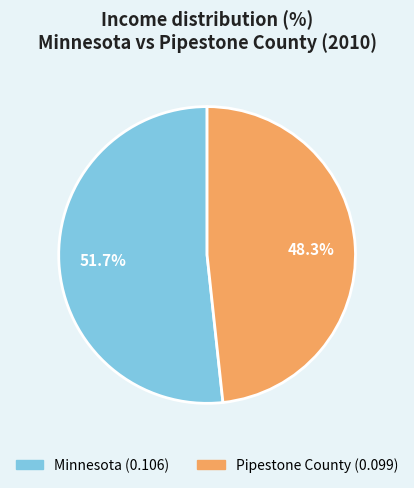

Count the number of slices in the pie.

2